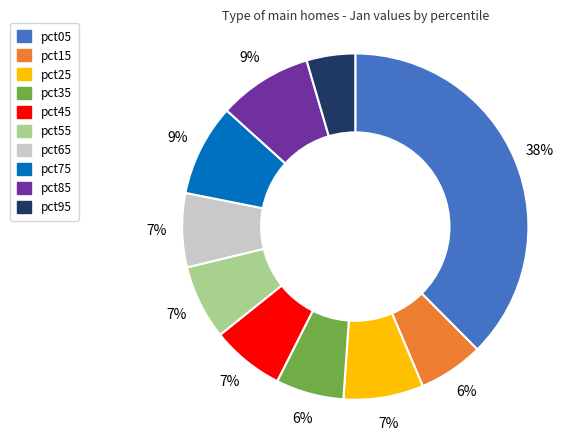

Does pct45 represent more than half of the total?

No